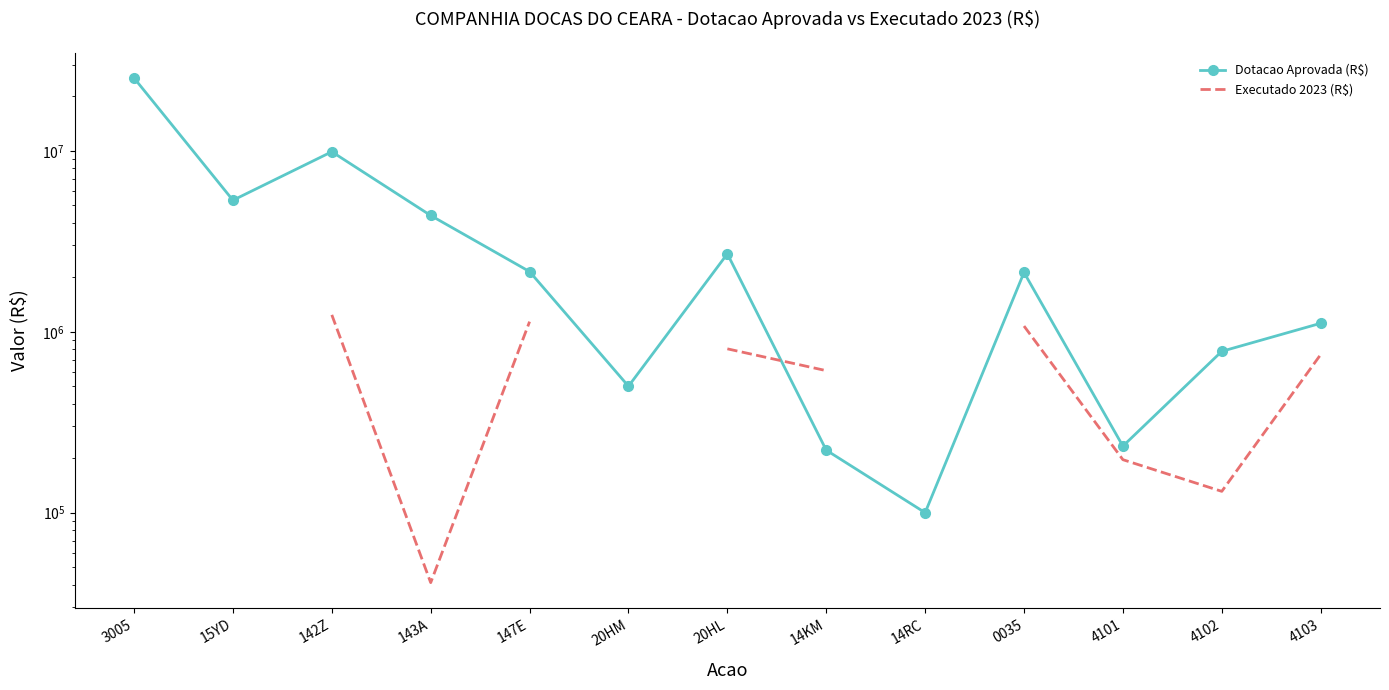

The value of Executado 2023 (R$) at 3005 is 5428919.8. True or false?

False